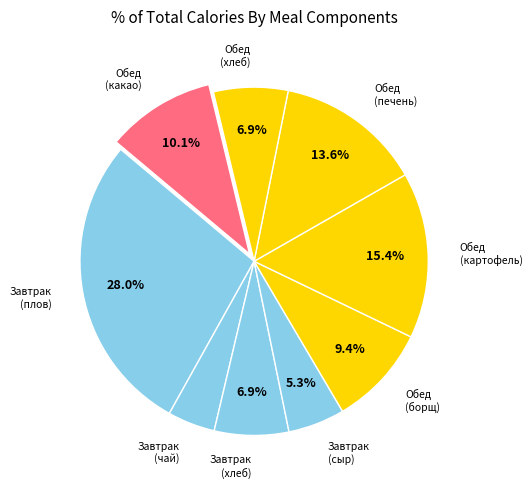

Does Завтрак (плов) account for over 50% of the chart?

No